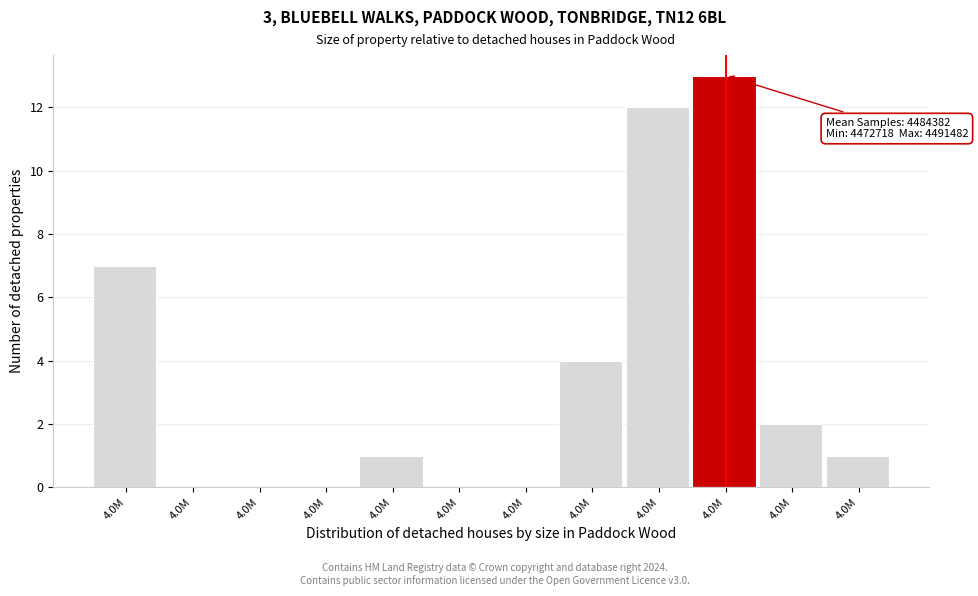

How many series are shown in this chart?

1